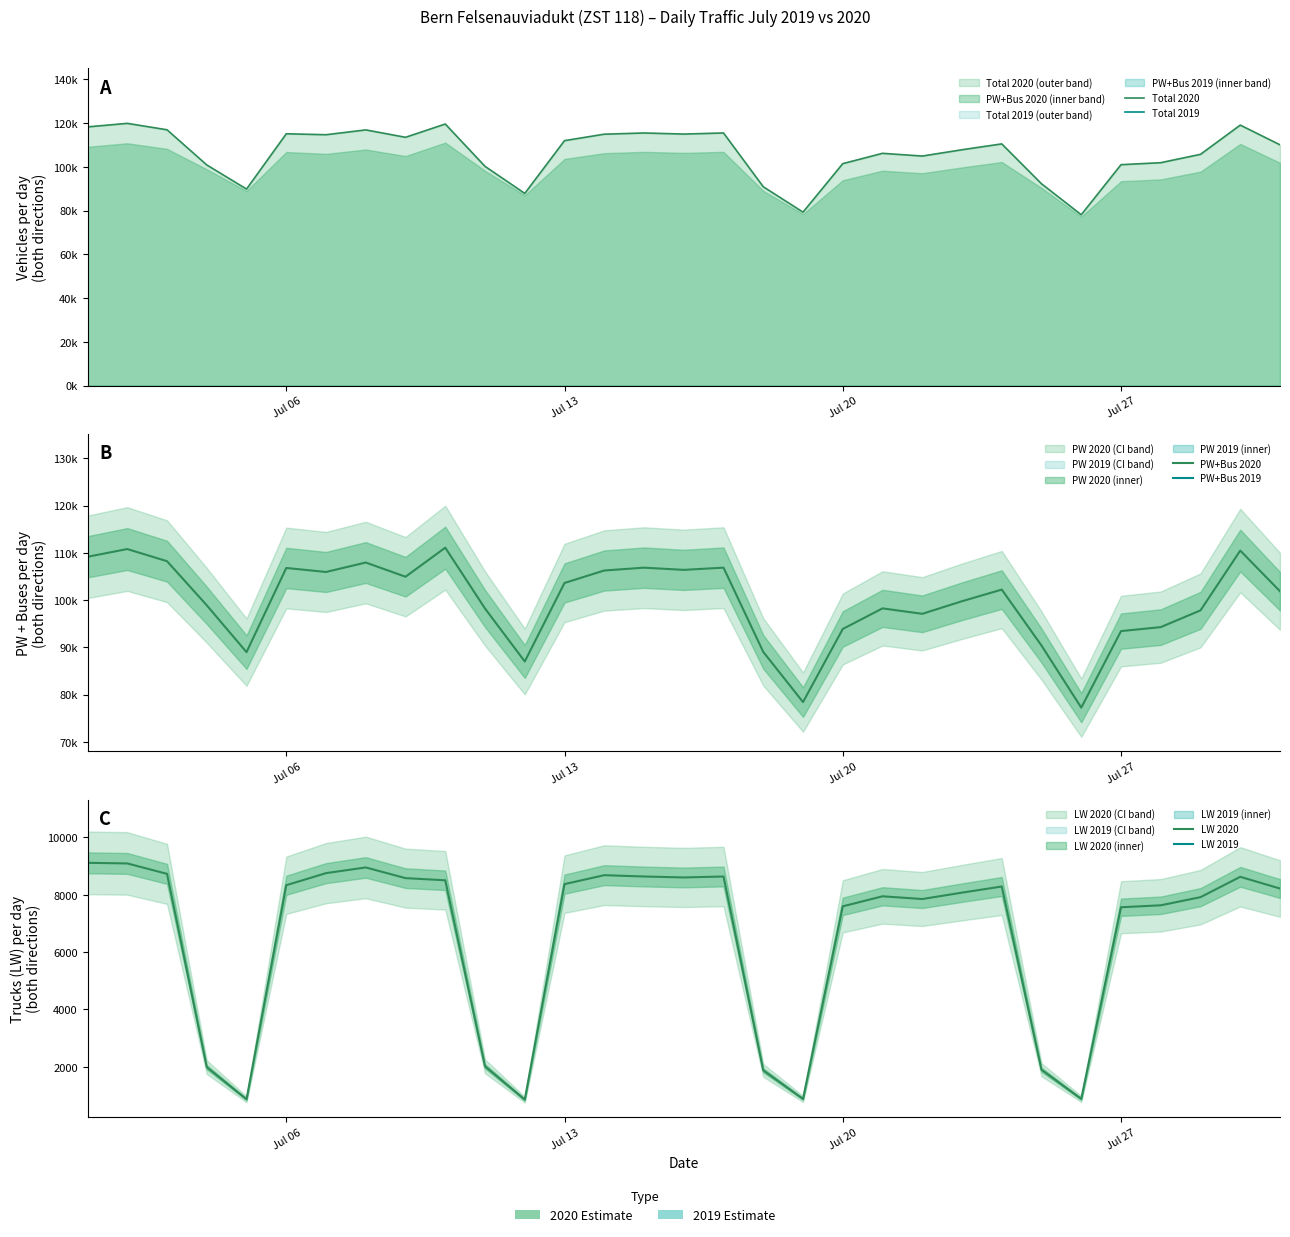

Reading right to left, transcribe all the data shown in this chart.

Total 2020: 110083	119103	105739	101911	100999	78108	92270	110508	107832	104945	106192	101475	79290	90906	115500	114999	115497	114945	111998	87857	100228	119595	113521	116902	114703	115129	89847	100877	116958	119896	118280
Total 2019: 119061	111322	111835	78877	96142	117562	111744	109868	107913	108949	84413	94967	119488	114636	110771	104839	113623	86418	99603	122966	118230	118445	115956	116217	87231	101090	130860	124204	120687	119313	117944
PW+Bus 2020: 101864	110475	97821	94277	93433	77229	90374	102218	99756	97092	98244	93877	78411	89031	106861	106393	106858	106260	103625	87004	98212	111088	104939	107947	105947	106794	88980	98891	108227	110801	109164
PW+Bus 2019: 110940	102491	103472	77796	93919	109745	102892	100959	99053	100610	83302	92803	111160	105524	102131	96993	105014	85332	97458	114540	109107	109026	106688	107266	86136	98783	122275	114710	111038	109849	109093
LW 2020: 8219	8628	7918	7634	7566	879	1896	8290	8076	7853	7948	7598	879	1875	8639	8606	8639	8685	8373	853	2016	8507	8582	8955	8756	8335	867	1986	8731	9095	9116
LW 2019: 8121	8831	8363	1081	2223	7817	8852	8909	8860	8339	1111	2164	8328	9112	8640	7846	8609	1086	2145	8426	9123	9419	9268	8951	1095	2307	8585	9494	9649	9464	8851